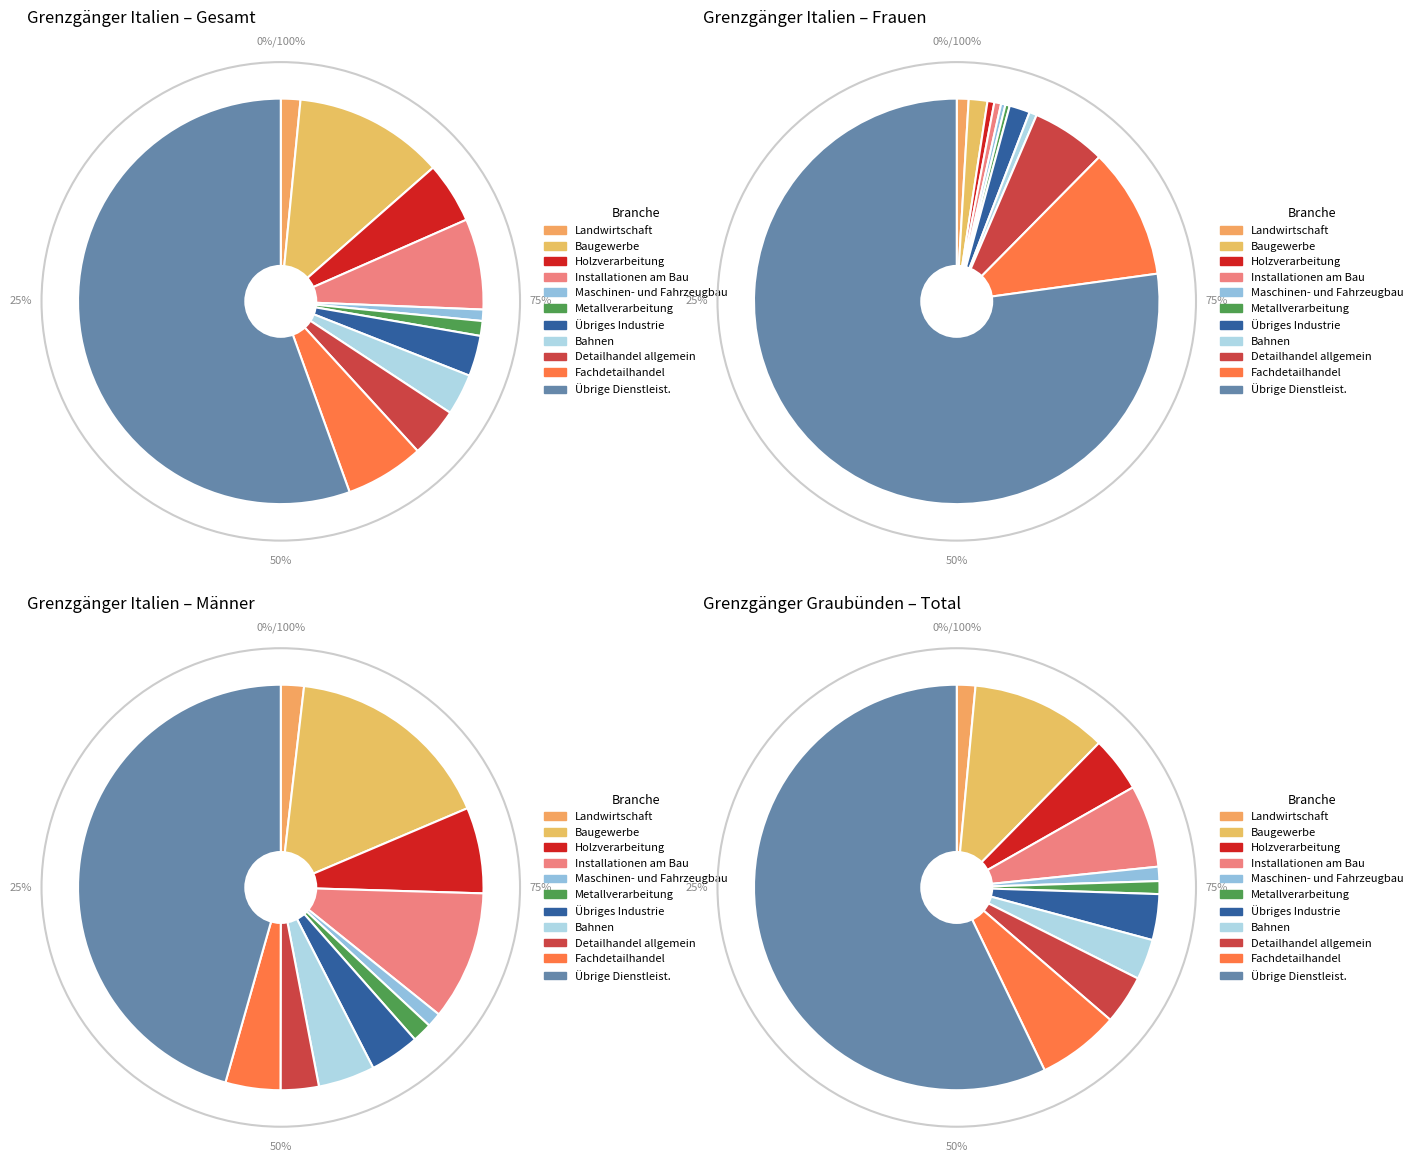

Is the sum of Gesamttotal and Maschinen- und Fahrzeugbau greater than half?

Yes